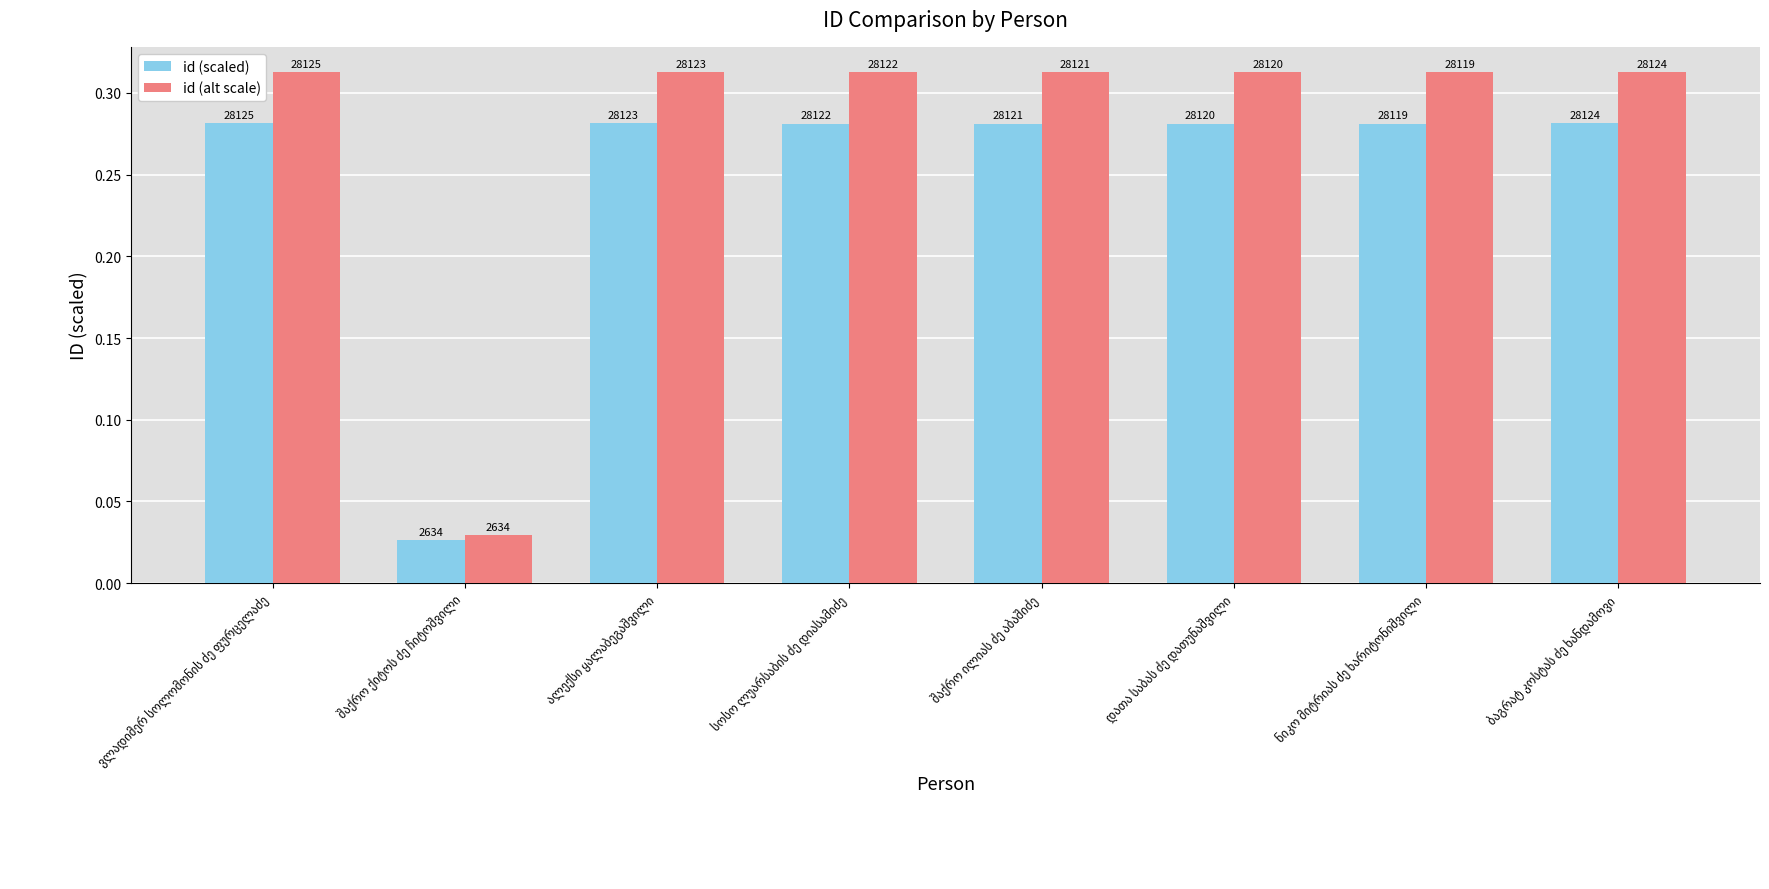

Is the value of id (alt scale) at ვლადიმერ სოლომონის ძე ფურცელაძე greater than the value of id (scaled) at სოსო ლუარსაბის ძე დიასამიძე?

Yes